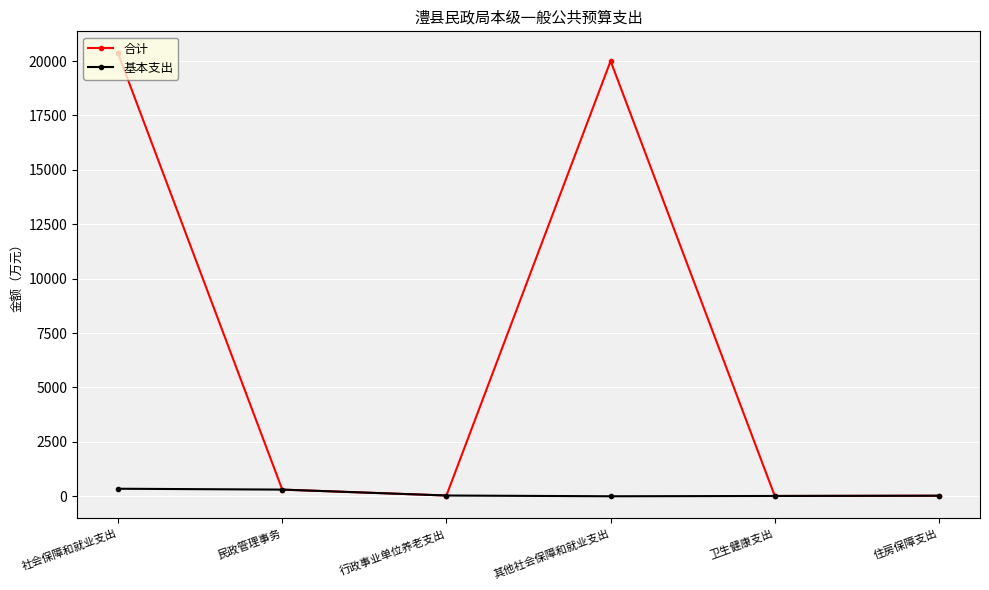

Read the 合计 value at 卫生健康支出.

16.8